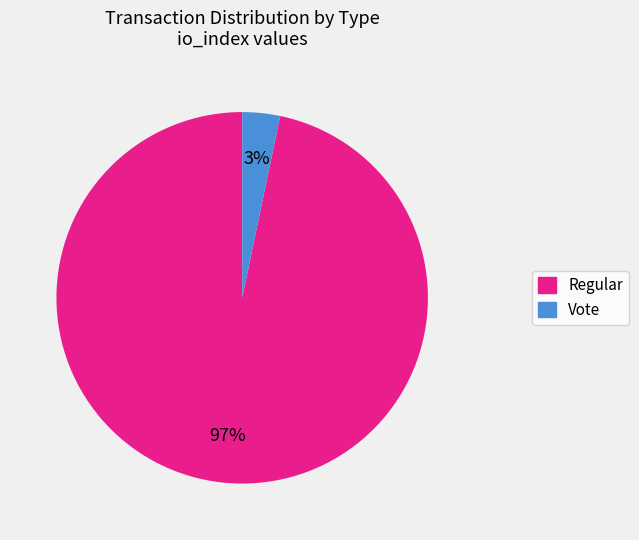

How many slices are in this pie chart?

2